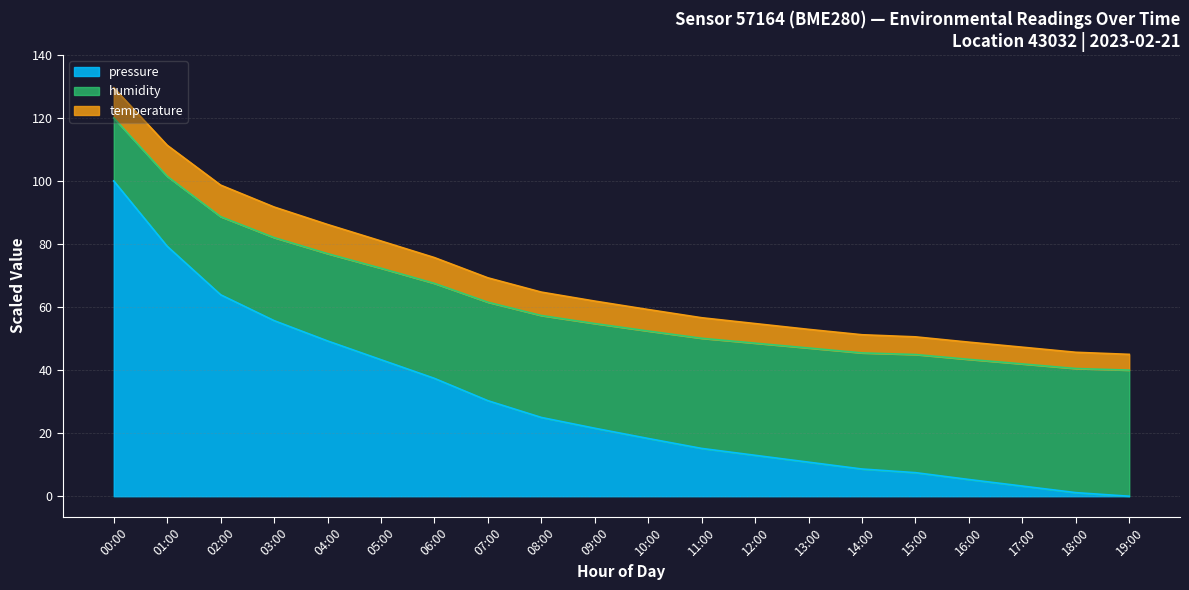

Is the value of humidity at 03:00 greater than the value of pressure at 14:00?

Yes